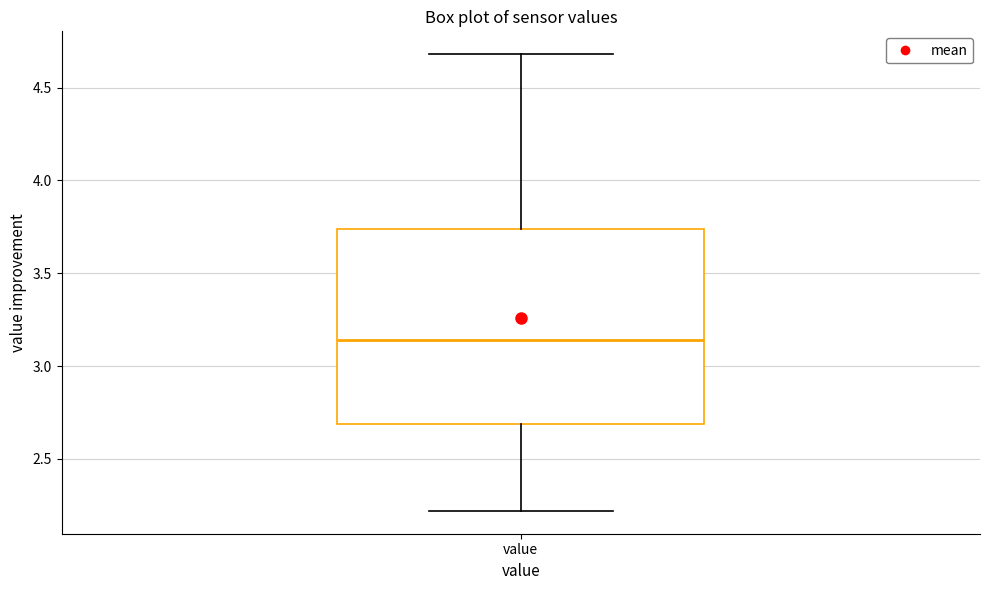

Read this box plot against the y-axis: the position of the median line, the range covered by the box, and the ends of both whiskers. The values are not printed on the chart, so give them approximately, as read against the axis.

median 3.15, box 2.70 to 3.75, whiskers 2.20 to 4.70